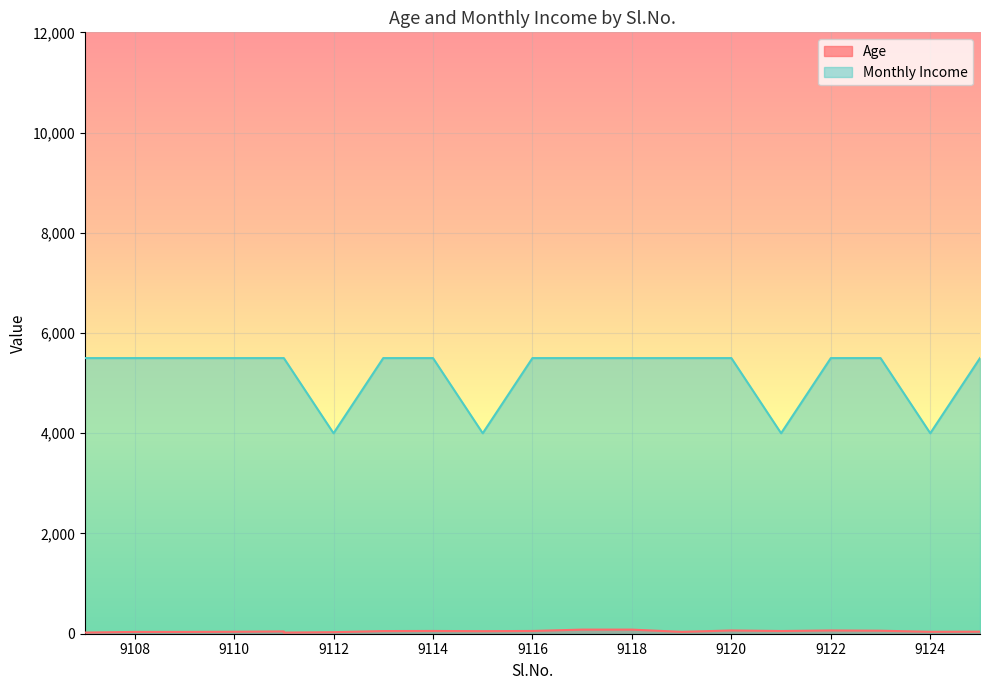

In Age, how many points are higher than both neighbors (excluding endpoints)?

4